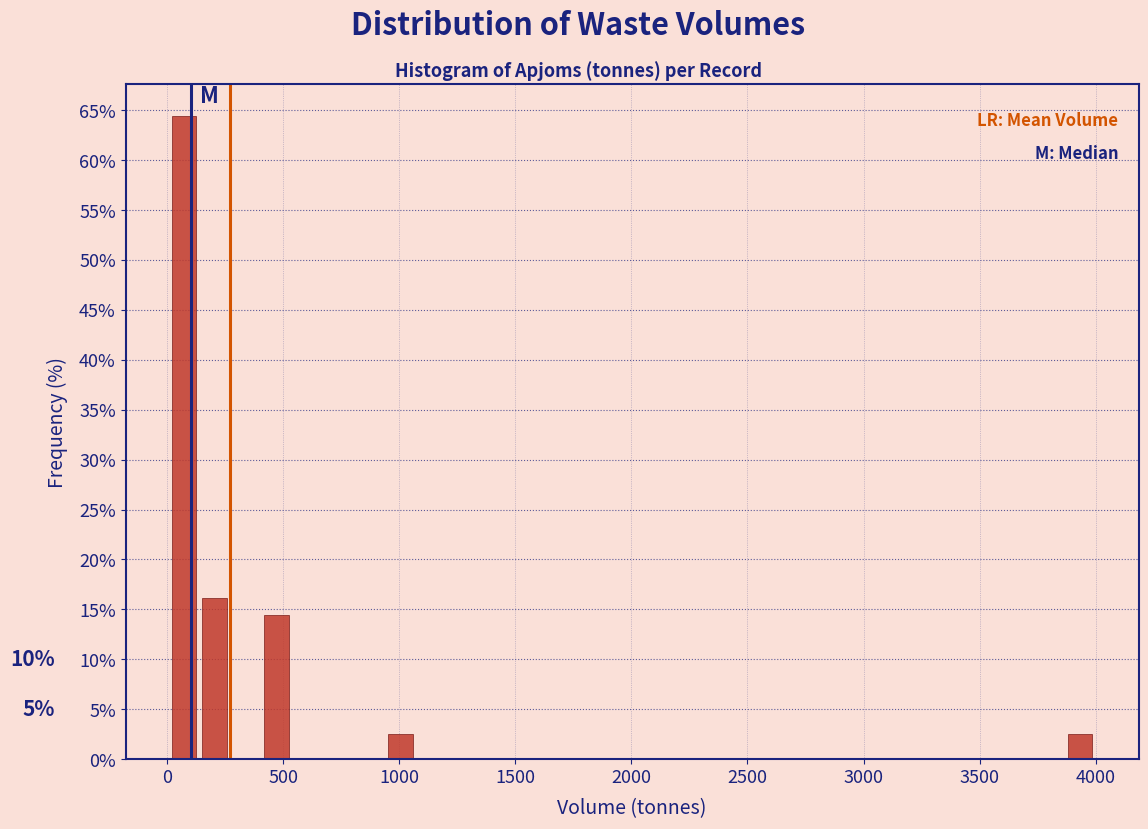

Read against the x-axis, roughly where is the centre of the tallest bar?

50